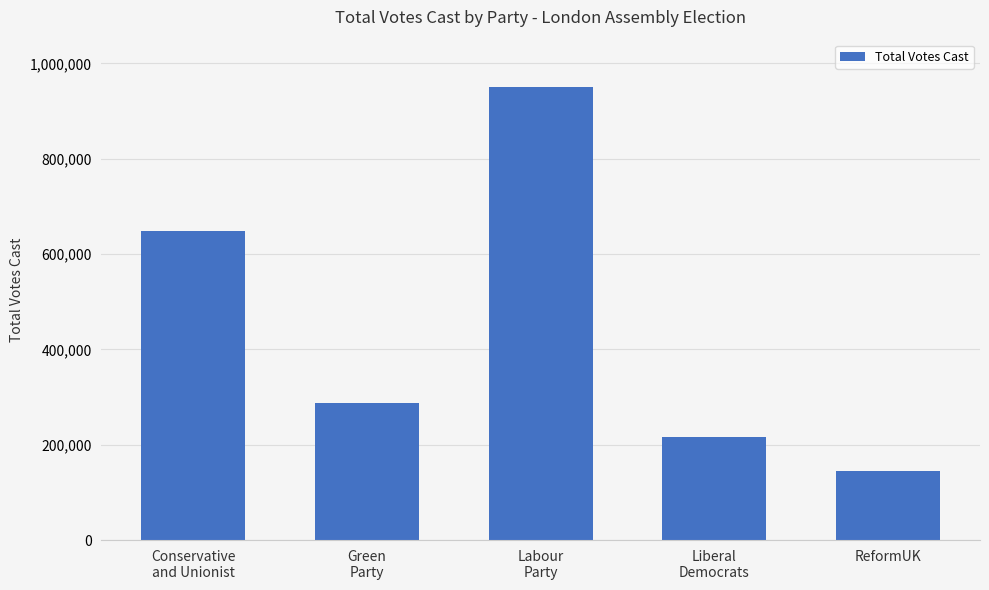

Read the value at Green
Party, to the nearest 100.

286700